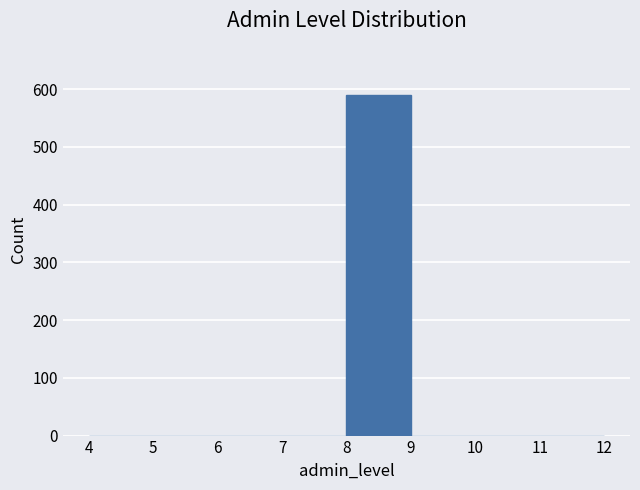

Which range on the x-axis has the tallest bar?

8 to 9